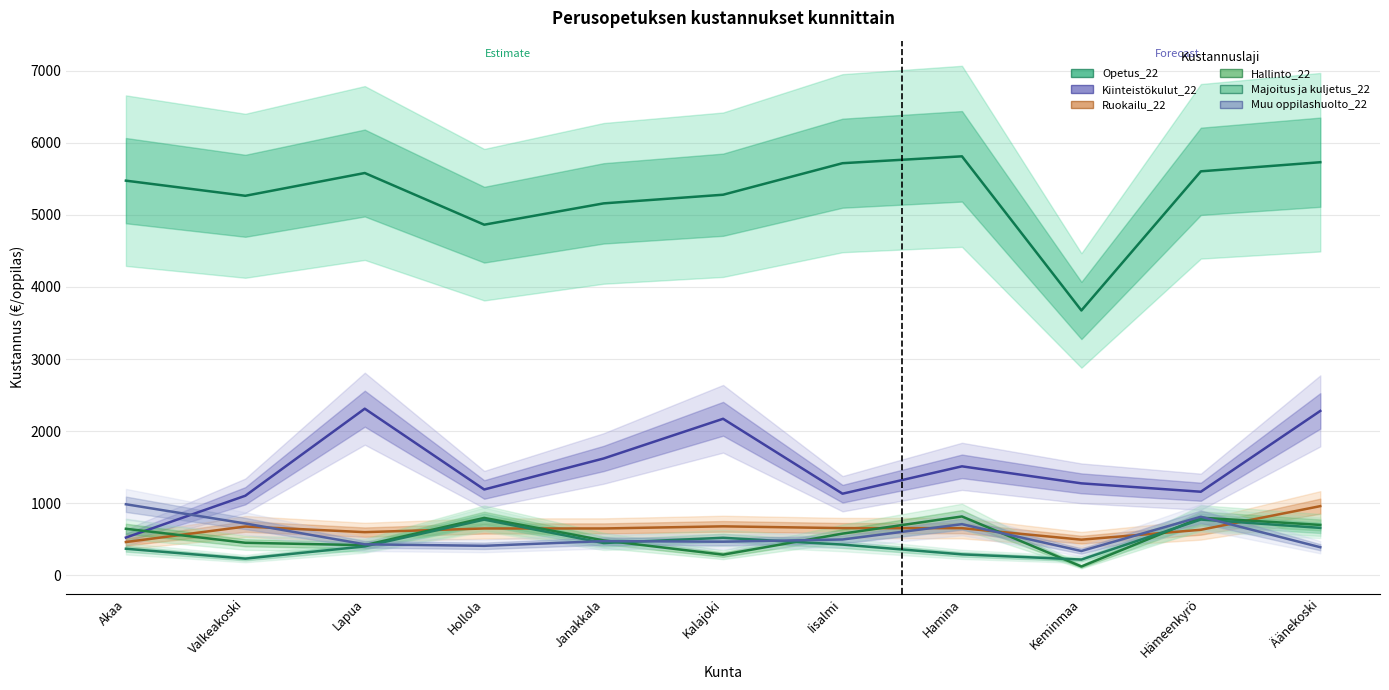

True or false: Opetus_22 has a value of 9462.3 at Kalajoki.

False